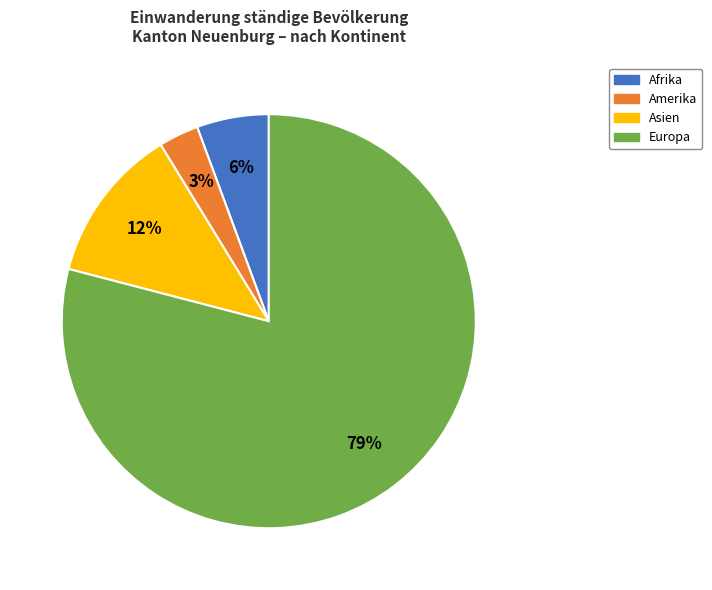

To the nearest percent, what is the average slice percentage?

25%